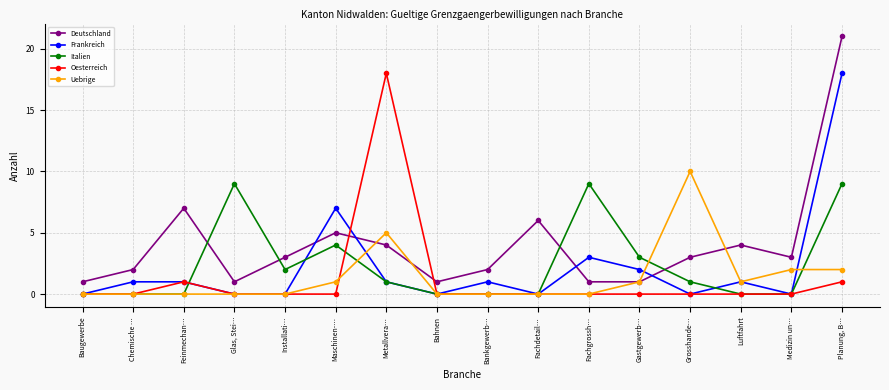

Which series has the largest total across all categories?

Deutschland